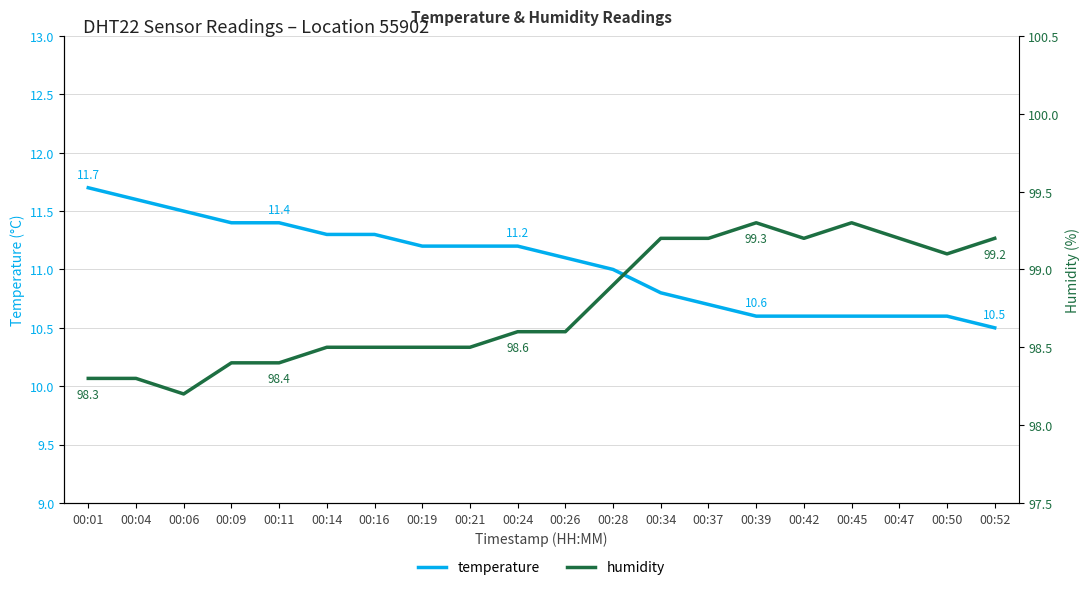

How many lines are shown in the chart?

2